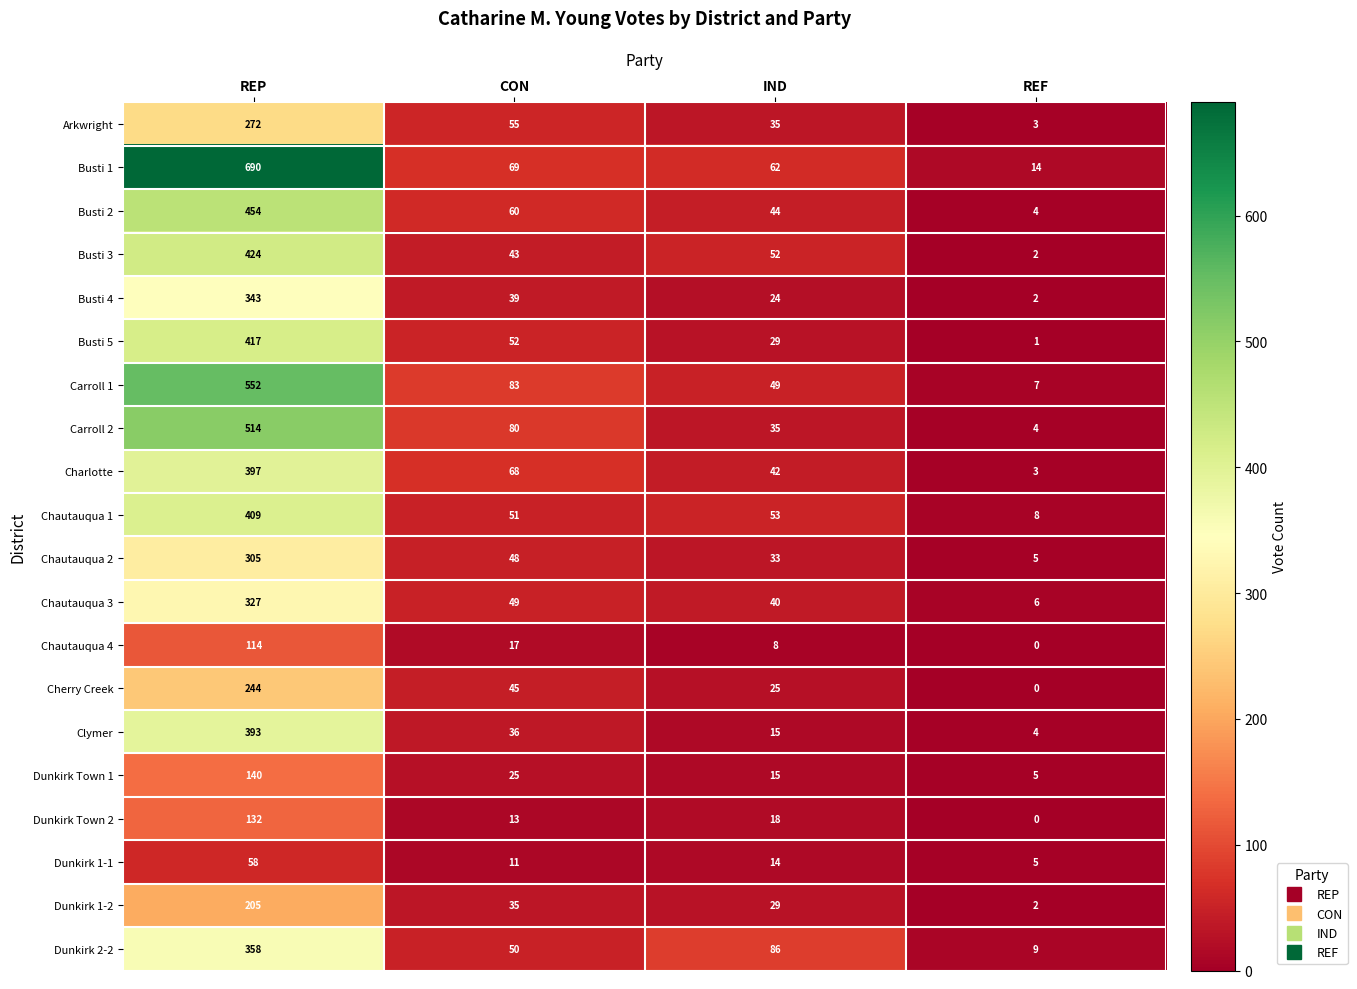

What is the sum of all Dunkirk 1-2 values?

271